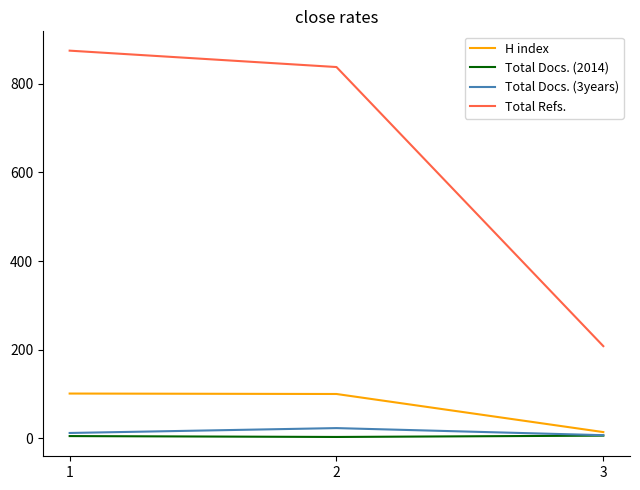

What is the highest value of the H index series?

101